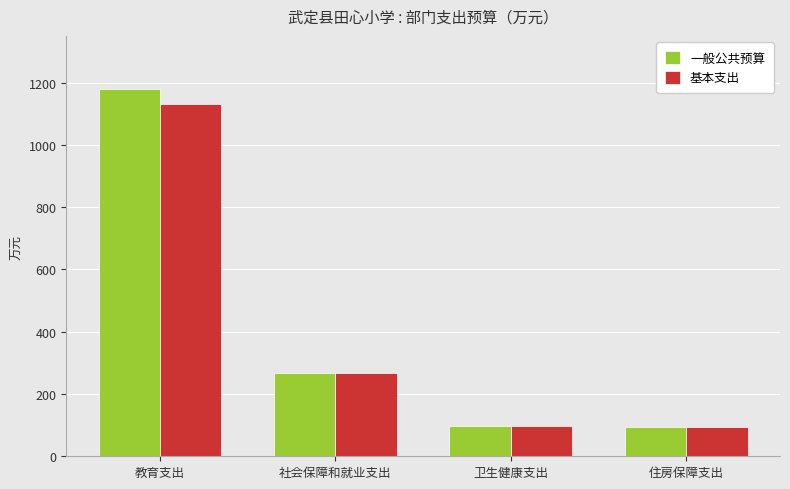

What are all the series names shown in the legend?

一般公共预算, 基本支出